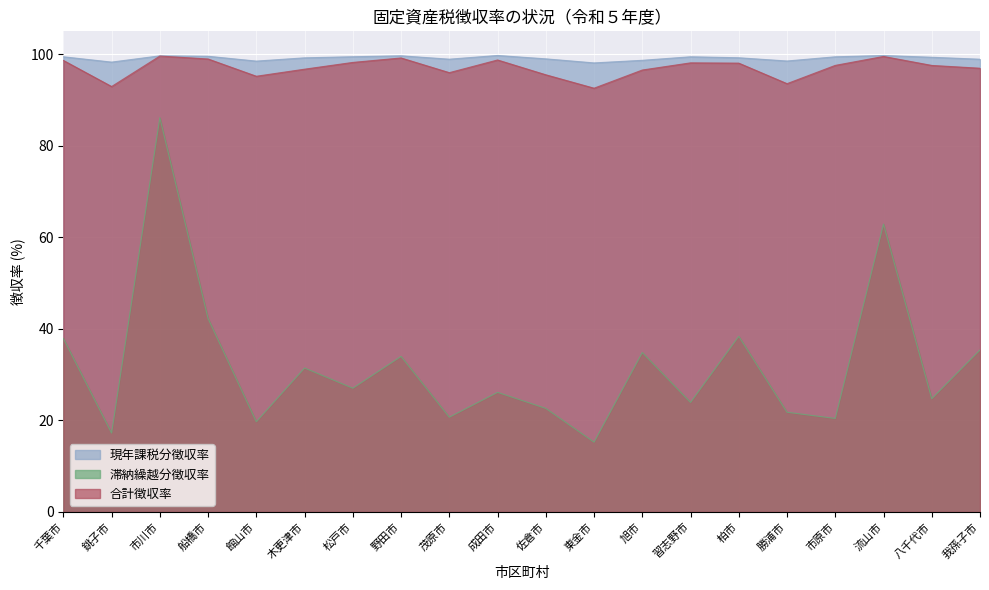

Is it true that 合計徴収率 equals 54.2 at 成田市?

False